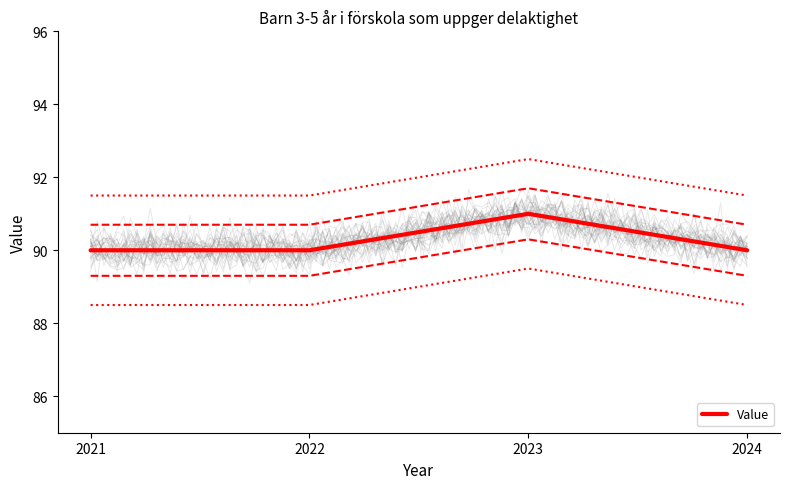

How many distinct data groups are displayed?

1